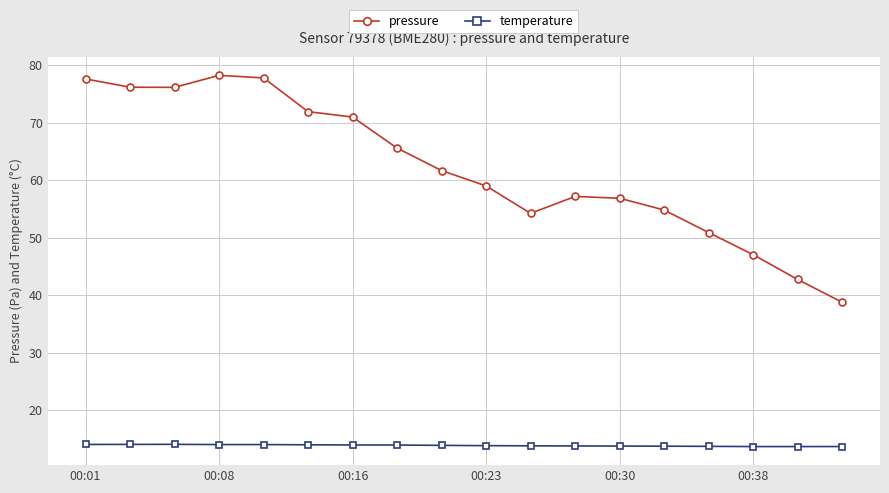

List the series in order of their peak value, lowest first.

temperature, pressure